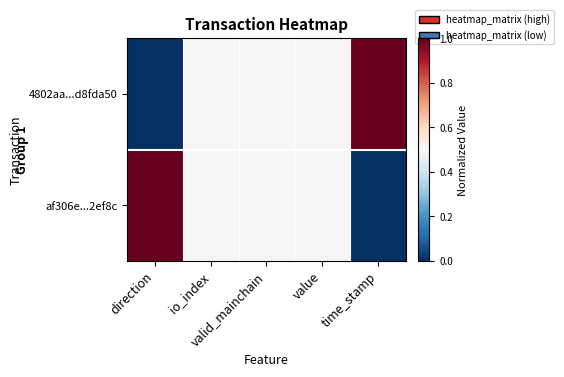

Which series has the largest range (max minus min)?

4802aa...d8fda50